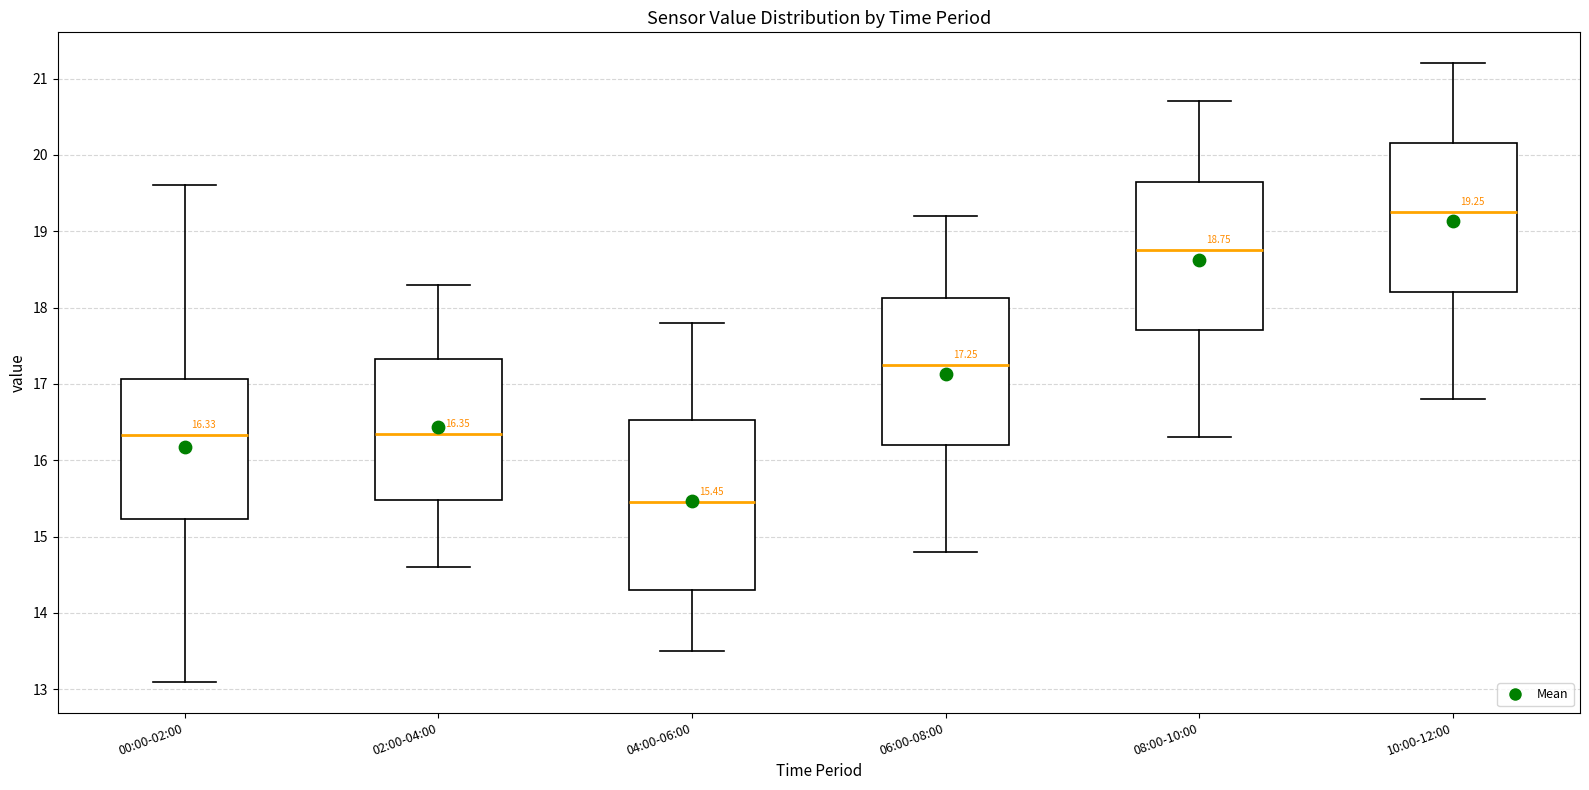

Comparing the boxes themselves (not the whiskers), which one is the tallest?

04:00-06:00